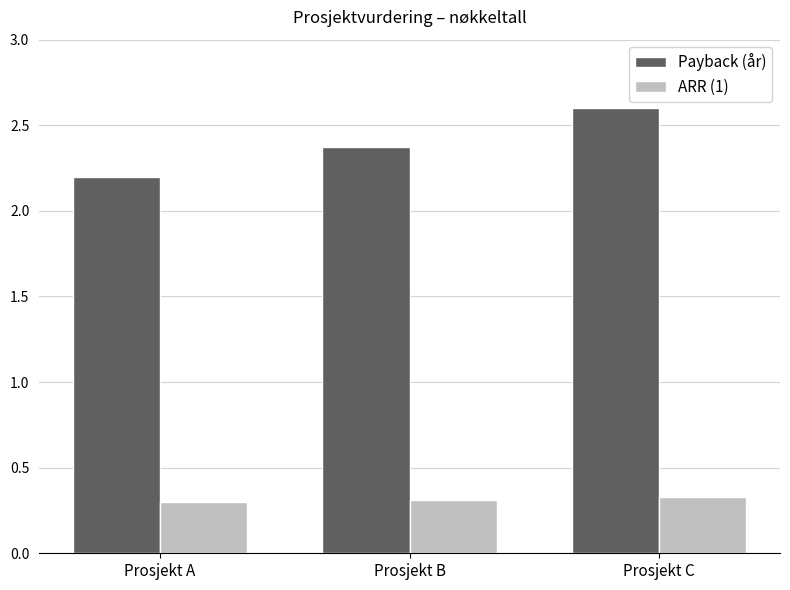

At which label does Payback (år) reach its minimum?

Prosjekt A